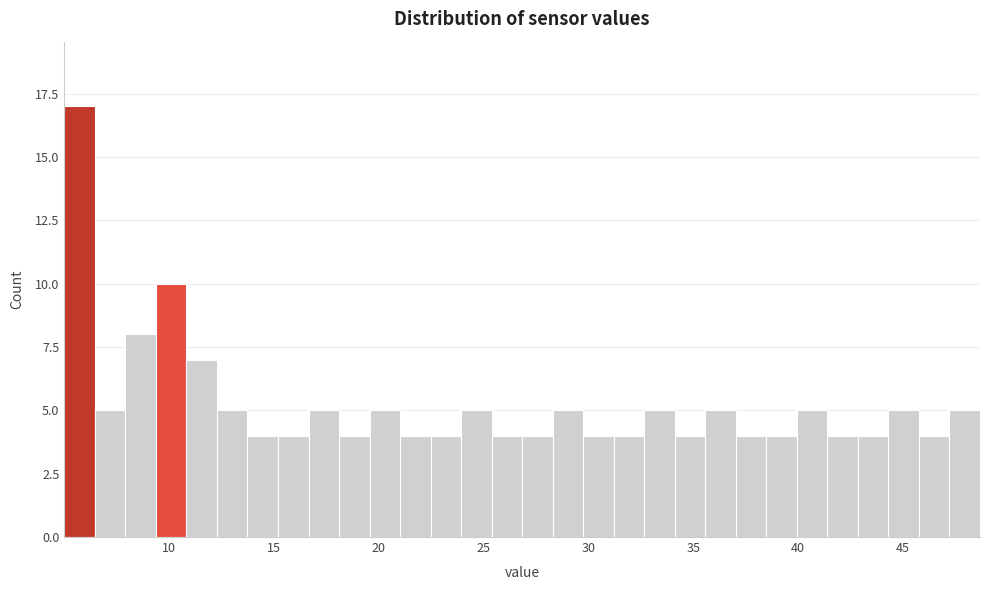

Around what value on the x-axis is the tallest bar? Give the approximate position of its centre, as read against the axis.

6.0